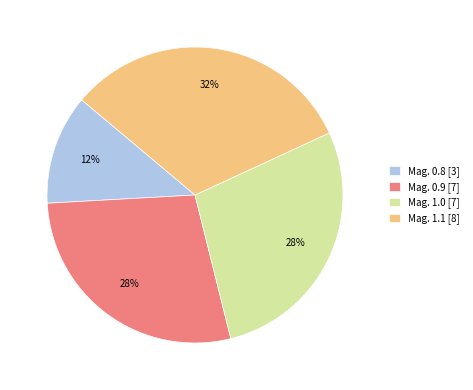

True or false: Mag. 0.8 [3] accounts for 12% of the total.

True